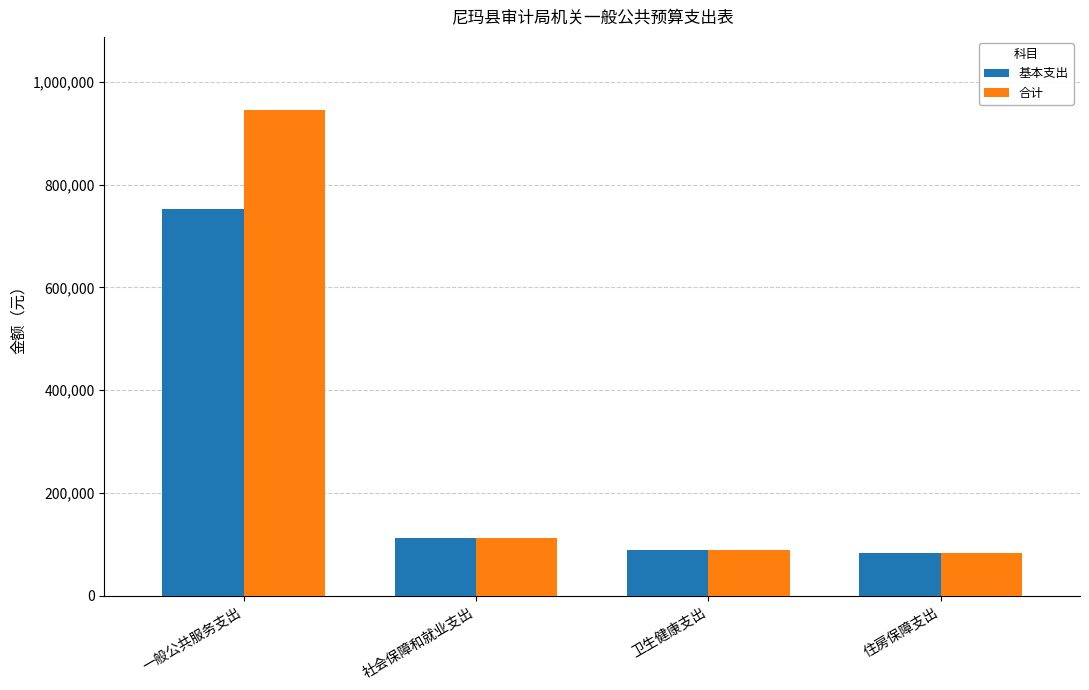

List the series in order of their peak value, highest first.

合计, 基本支出